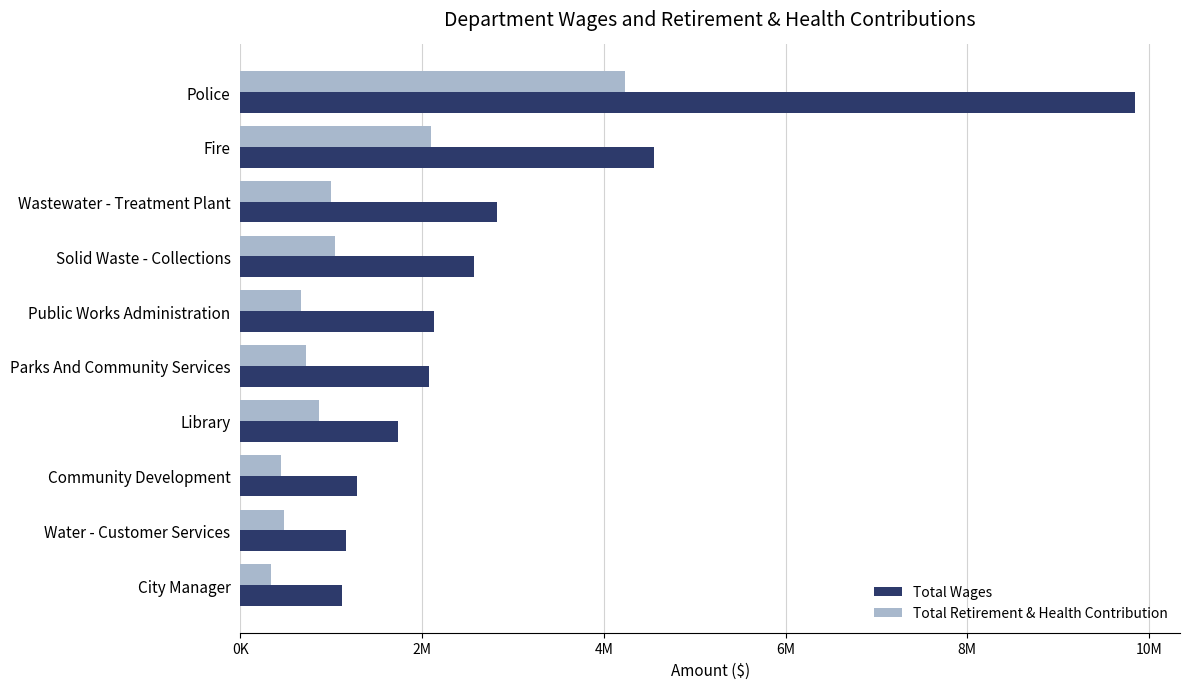

What are all the series names shown in the legend?

Total Wages, Total Retirement & Health Contribution